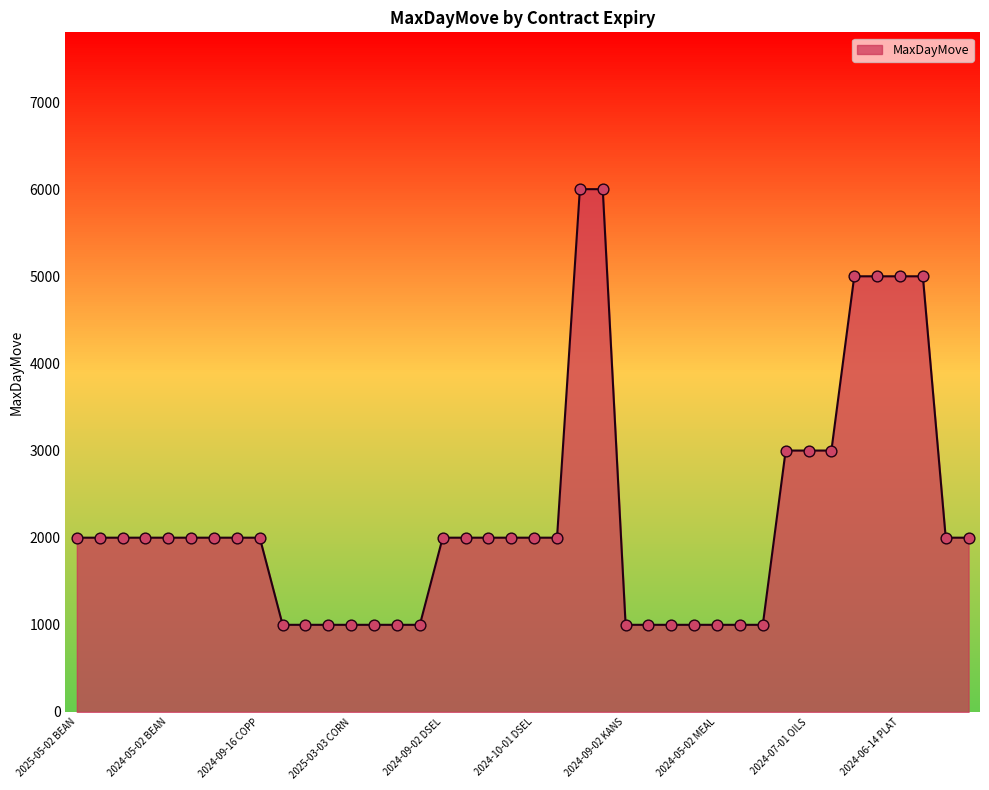

What is the ratio of the value at 2024-05-02 MEAL to the value at 2025-07-01 CORN?

1.0